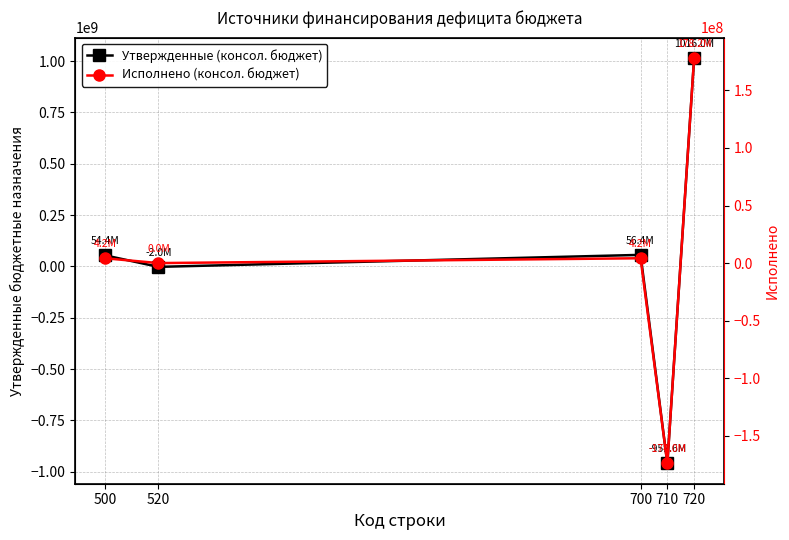

True or false: Утвержденные (консол. бюджет) and Исполнено (консол. бюджет) cross at least once.

True